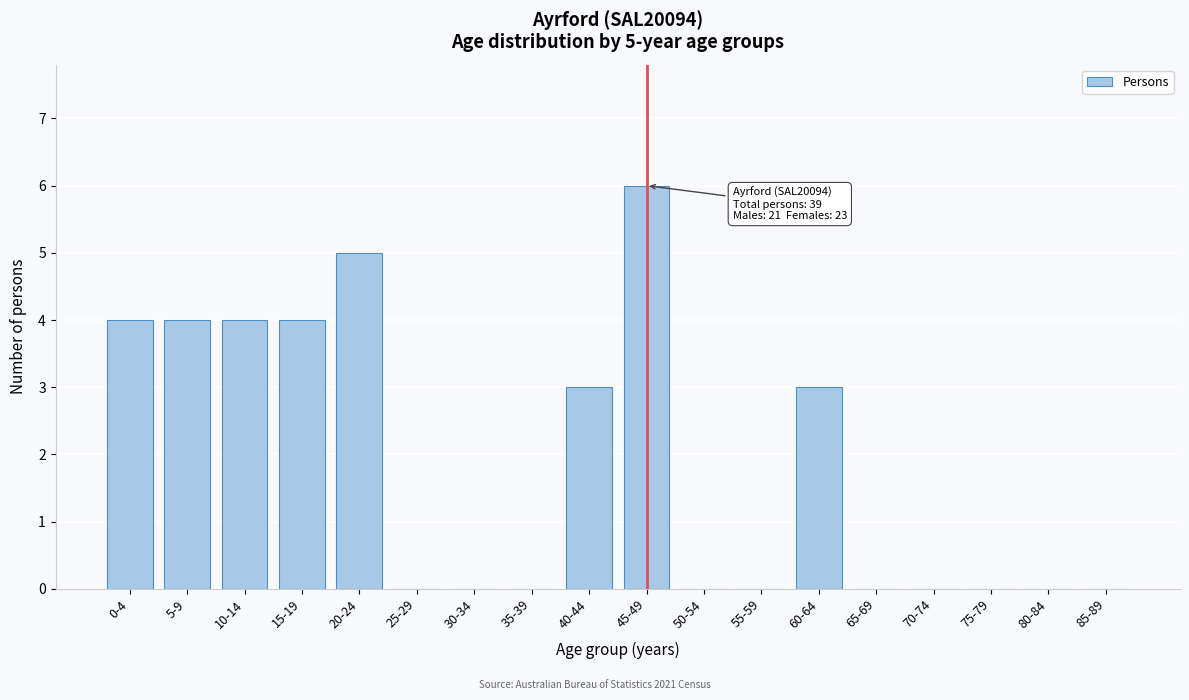

Reading right to left, what are all the values shown in this chart?

85-89=0	80-84=0	75-79=0	70-74=0	65-69=0	60-64=3	55-59=0	50-54=0	45-49=6	40-44=3	35-39=0	30-34=0	25-29=0	20-24=5	15-19=4	10-14=4	5-9=4	0-4=4